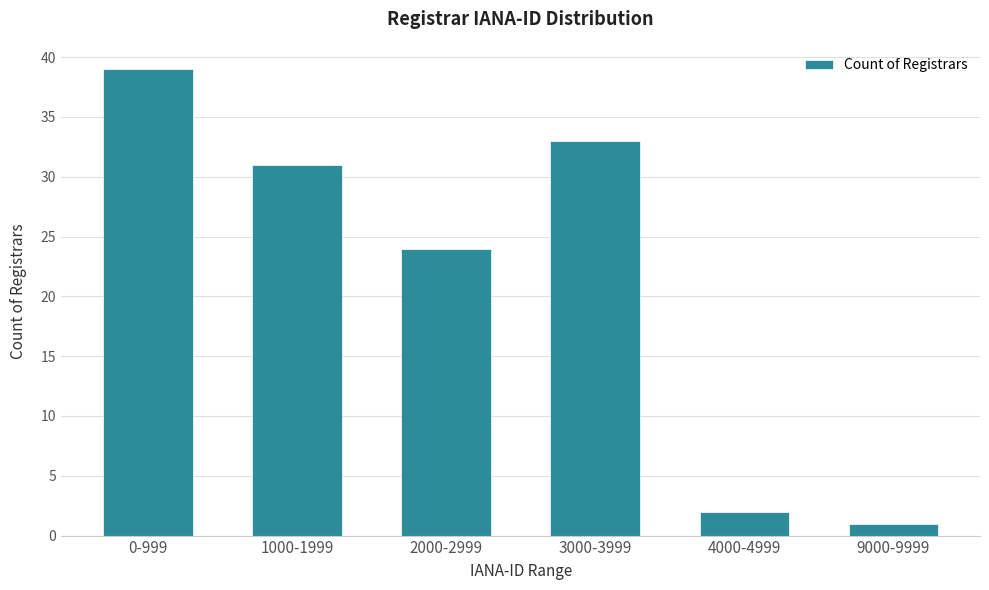

Reading left to right, transcribe all the data shown in this chart.

39	31	24	33	2	1